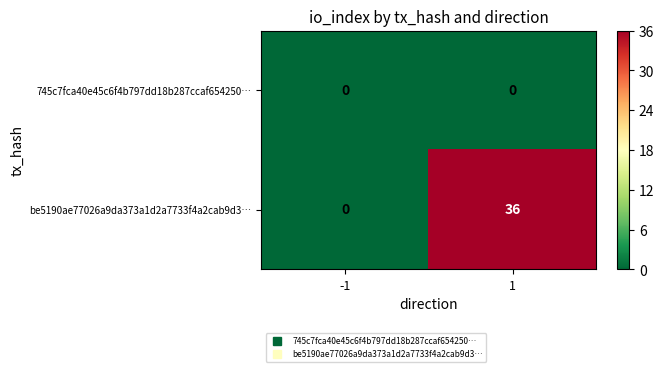

At how many categories does at least one series exceed 1?

1